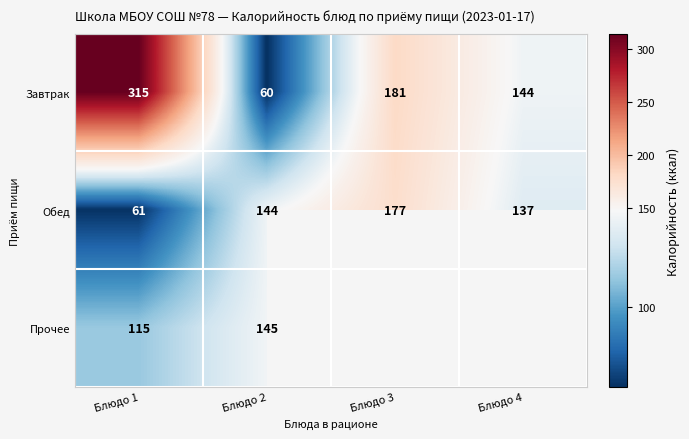

At Блюдо 1, list the series in order from largest to smallest.

Завтрак, Прочее, Обед